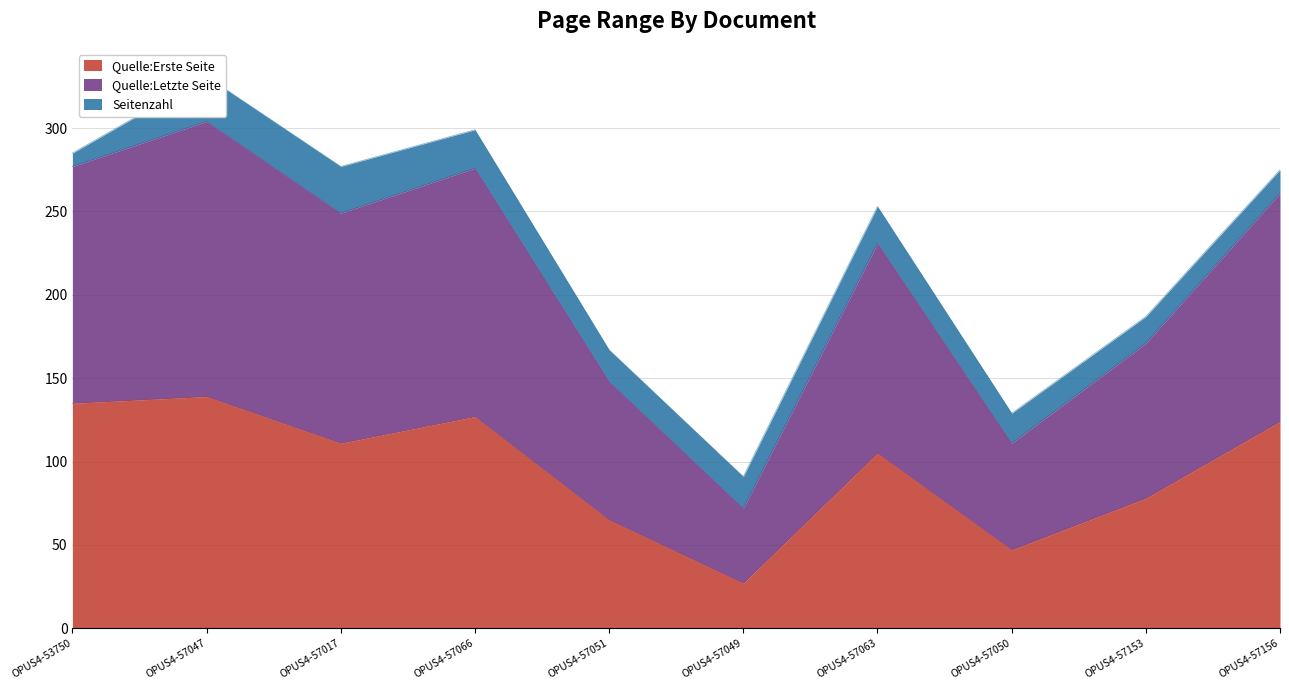

The value of Quelle:Erste Seite at OPUS4-57051 is 65. True or false?

True